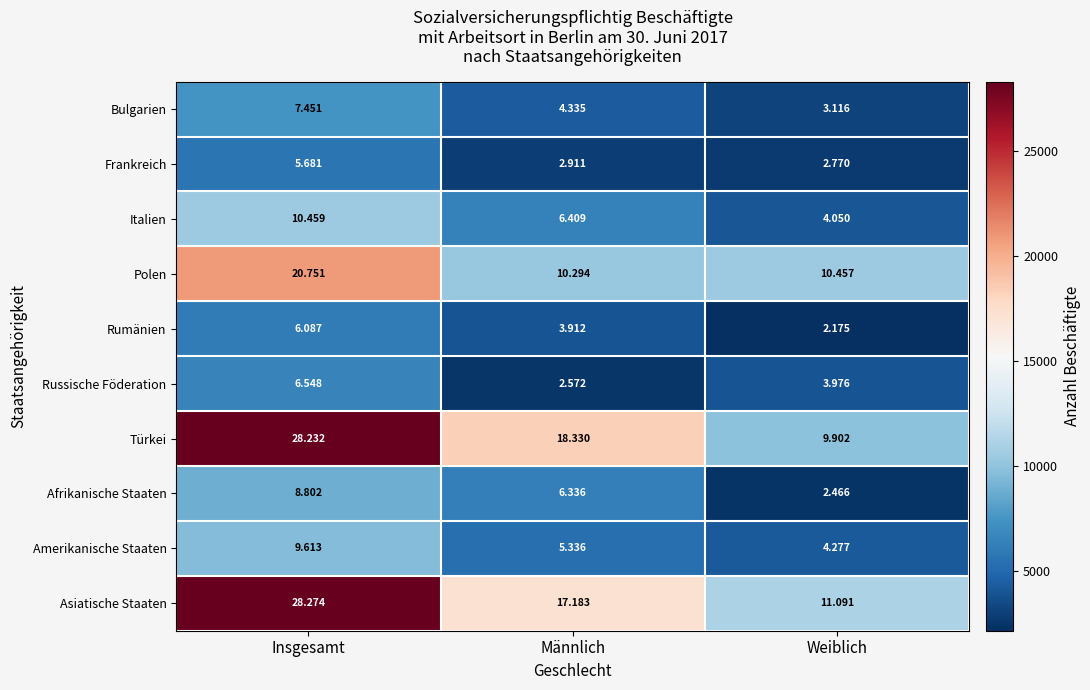

At Weiblich, list the series in order from smallest to largest.

Rumänien, Afrikanische Staaten, Frankreich, Bulgarien, Russische Föderation, Italien, Amerikanische Staaten, Türkei, Polen, Asiatische Staaten